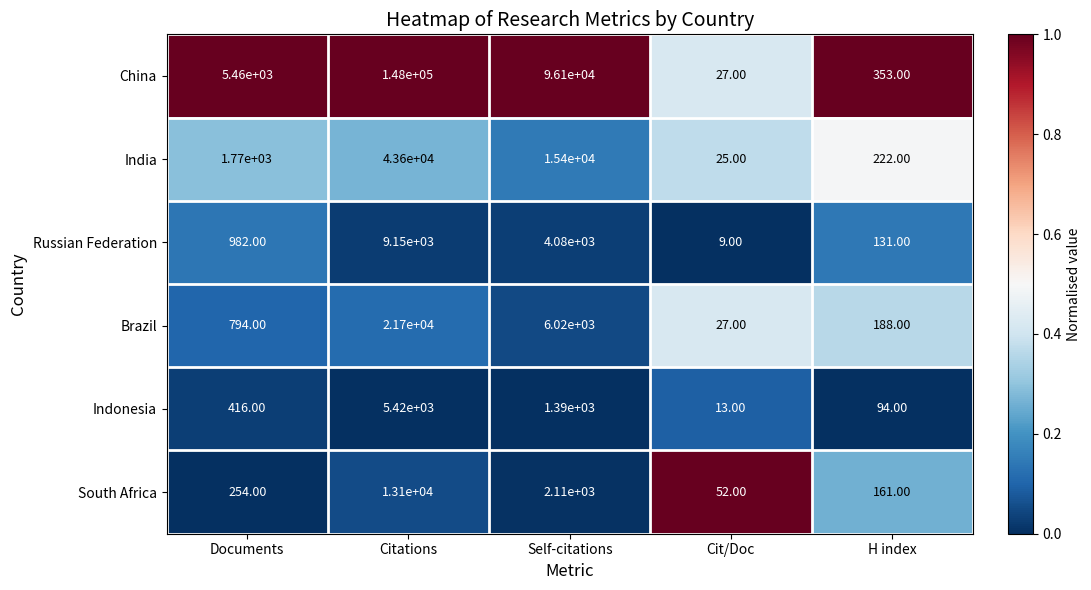

At which label is Brazil closest to 10863?

Self-citations